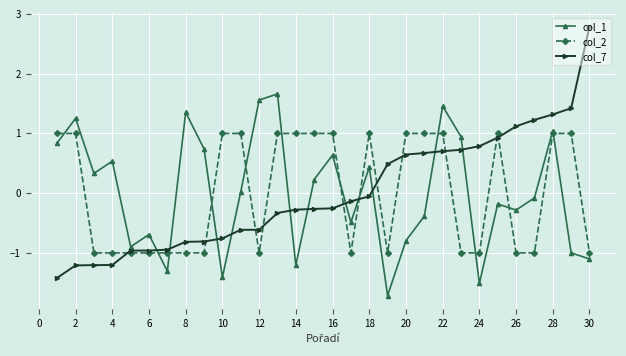

What is the value of the col_1 point at the 6th from the left?

-0.7